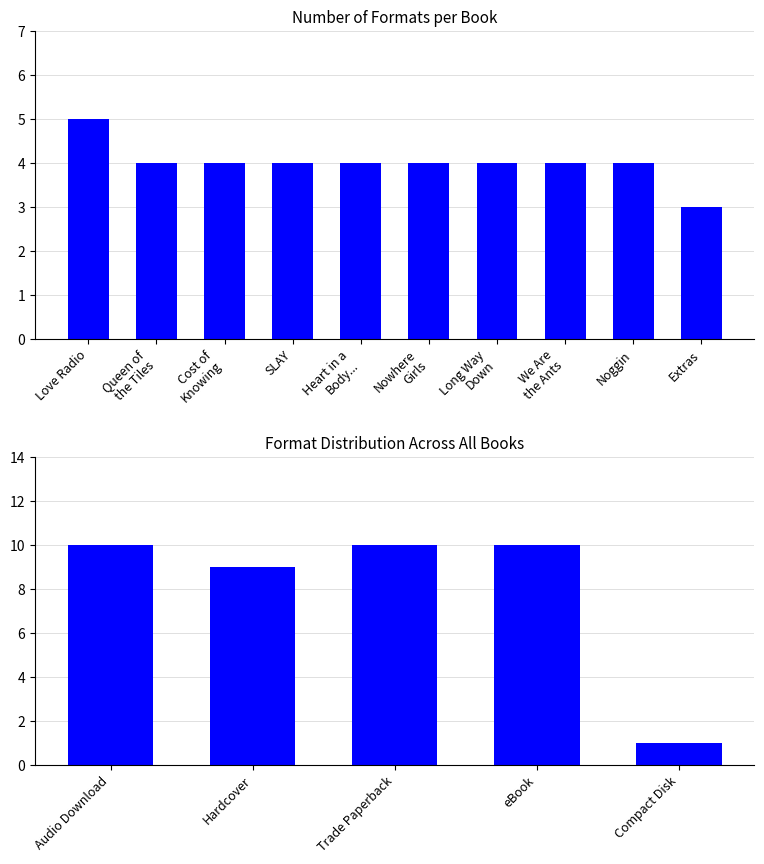

Where is the data nearest to the value 4?

Queen of the Tiles